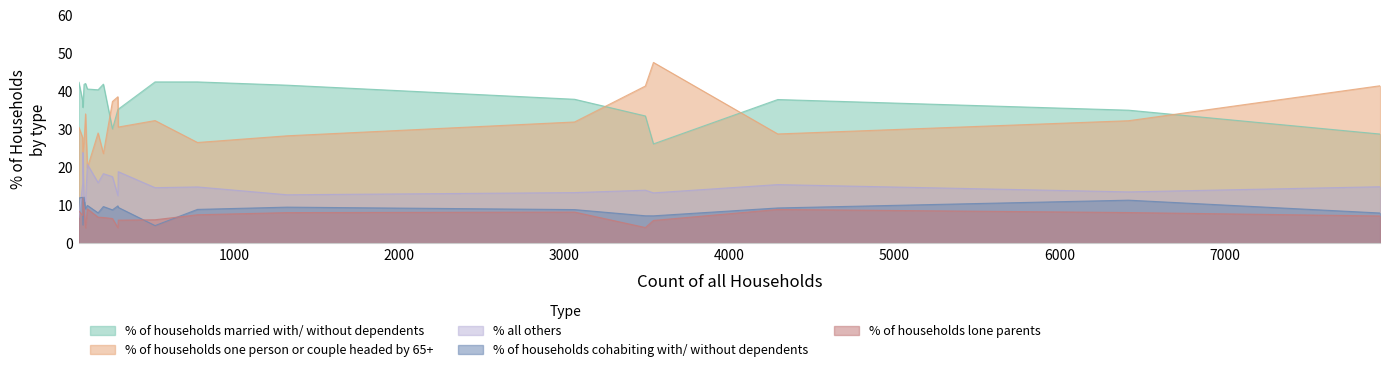

How many intersections are there between % of households cohabiting with/ without dependents and % of households lone parents?

4